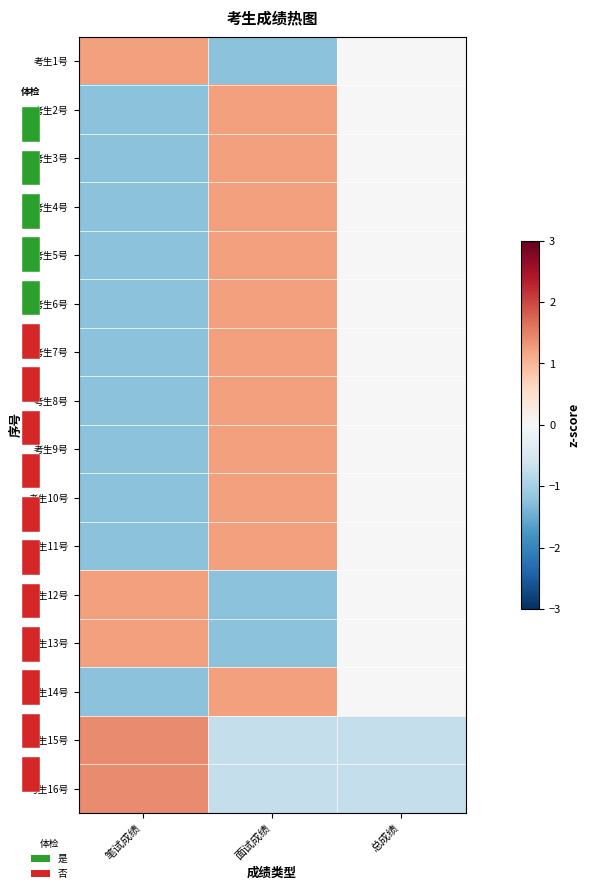

Reading right to left, transcribe all the data shown in this chart.

考生1号: 总成绩=0.0	面试成绩=-1.2	笔试成绩=1.2
考生2号: 总成绩=0.0	面试成绩=1.2	笔试成绩=-1.2
考生3号: 总成绩=0.0	面试成绩=1.2	笔试成绩=-1.2
考生4号: 总成绩=0.0	面试成绩=1.2	笔试成绩=-1.2
考生5号: 总成绩=0.0	面试成绩=1.2	笔试成绩=-1.2
考生6号: 总成绩=0.0	面试成绩=1.2	笔试成绩=-1.2
考生7号: 总成绩=0.0	面试成绩=1.2	笔试成绩=-1.2
考生8号: 总成绩=0.0	面试成绩=1.2	笔试成绩=-1.2
考生9号: 总成绩=-0.0	面试成绩=1.2	笔试成绩=-1.2
考生10号: 总成绩=0.0	面试成绩=1.2	笔试成绩=-1.2
考生11号: 总成绩=-0.0	面试成绩=1.2	笔试成绩=-1.2
考生12号: 总成绩=0.0	面试成绩=-1.2	笔试成绩=1.2
考生13号: 总成绩=0.0	面试成绩=-1.2	笔试成绩=1.2
考生14号: 总成绩=0.0	面试成绩=1.2	笔试成绩=-1.2
考生15号: 总成绩=-0.7	面试成绩=-0.7	笔试成绩=1.4
考生16号: 总成绩=-0.7	面试成绩=-0.7	笔试成绩=1.4